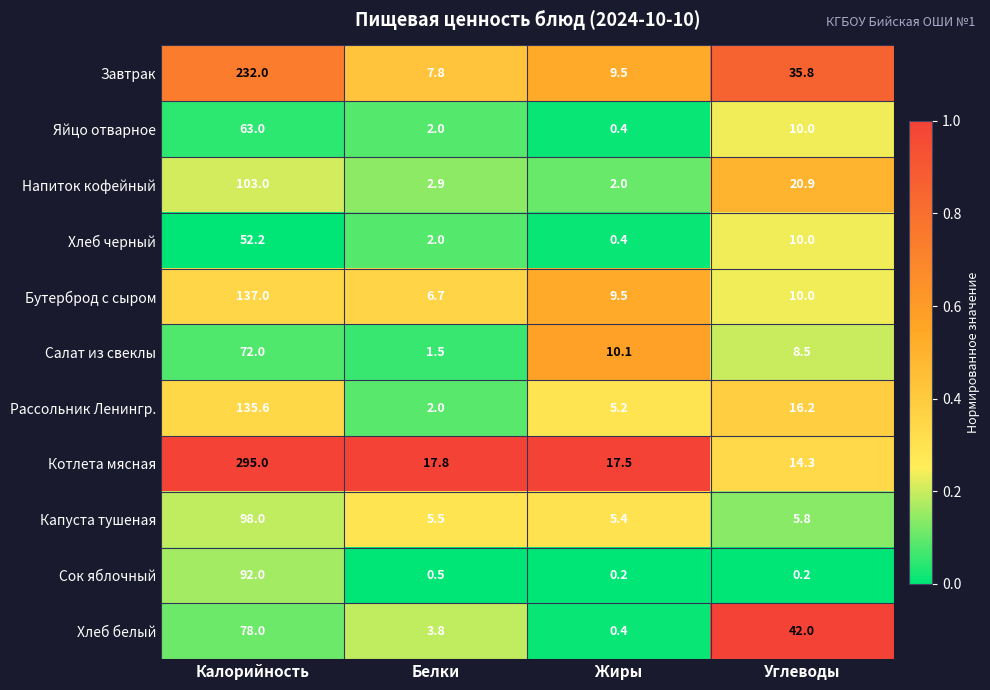

What is the difference between the maximum and minimum values in the Капуста тушеная series?

92.6